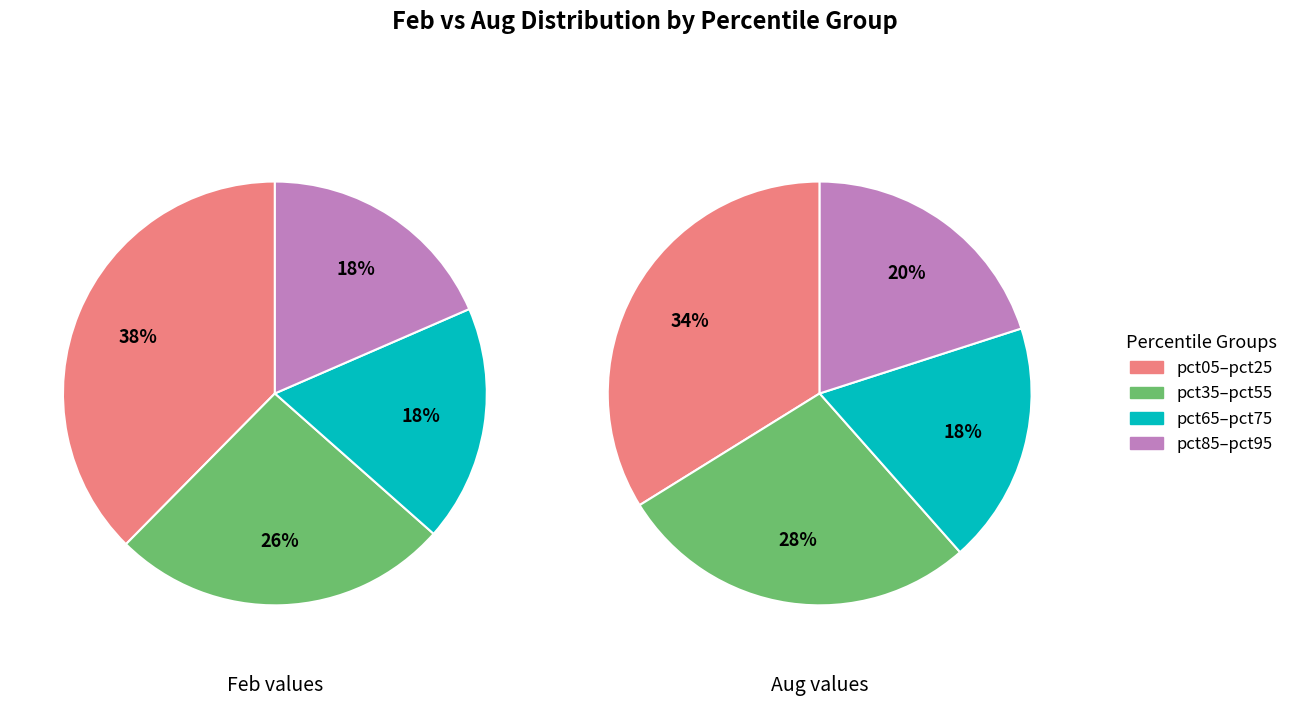

Between 7 and 3, which is larger?

7